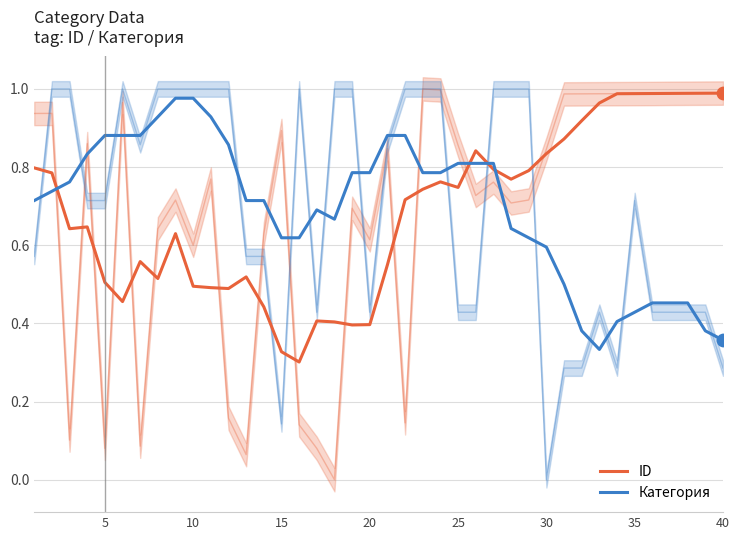

Which series has the largest total across all categories?

Категория